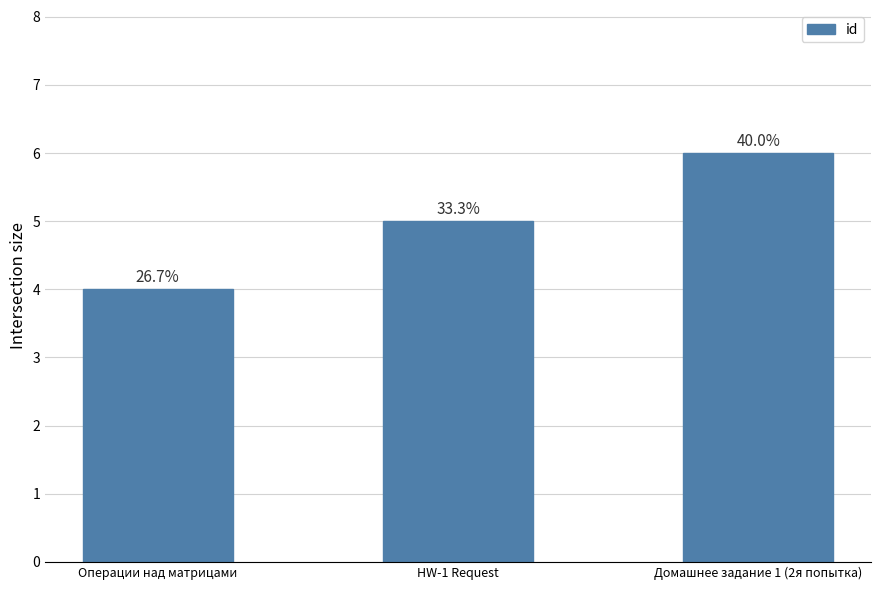

Reading right to left, transcribe all the data shown in this chart.

Домашнее задание 1 (2я попытка)=6	HW-1 Request=5	Операции над матрицами=4